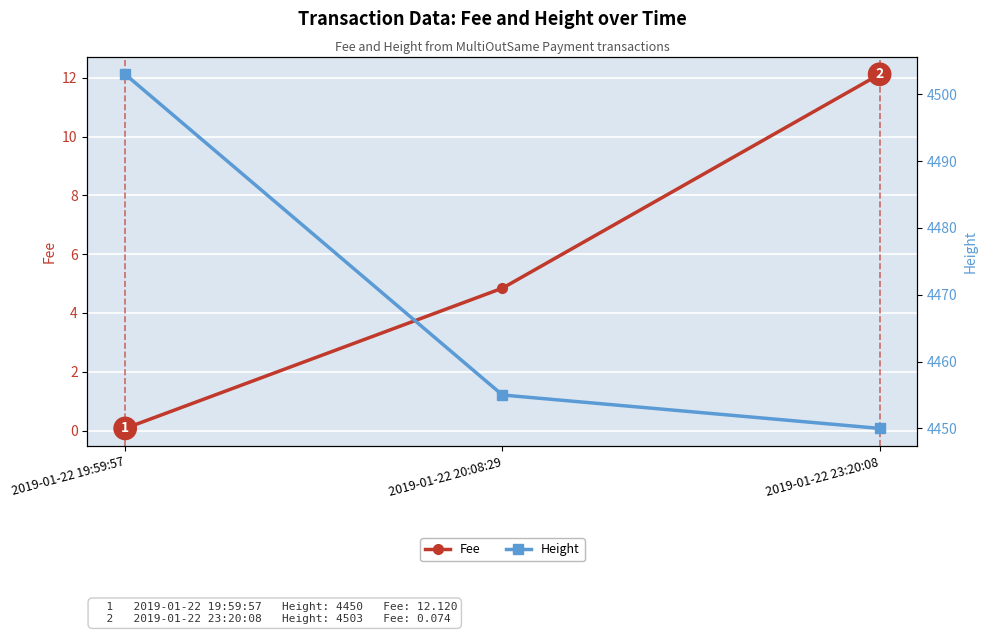

What position from the left is 2019-01-22 19:59:57?

1